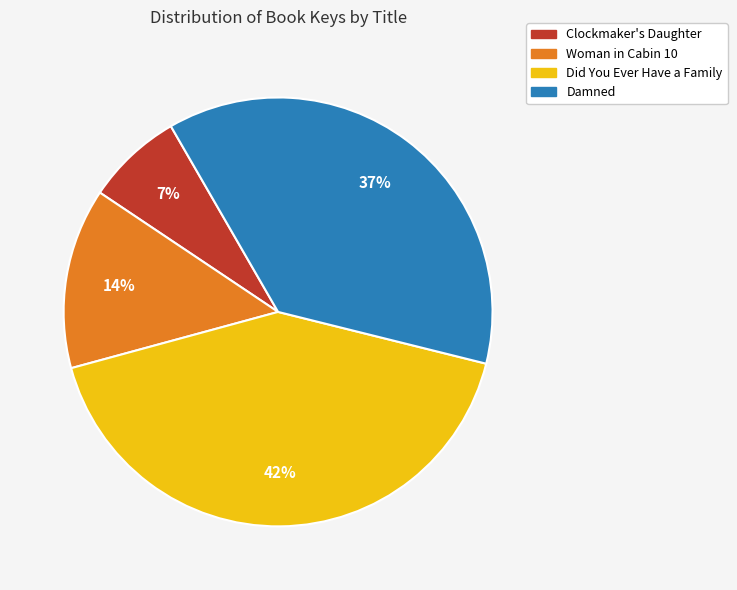

The Did You Ever Have a Family slice represents 42% of the pie. True or false?

True